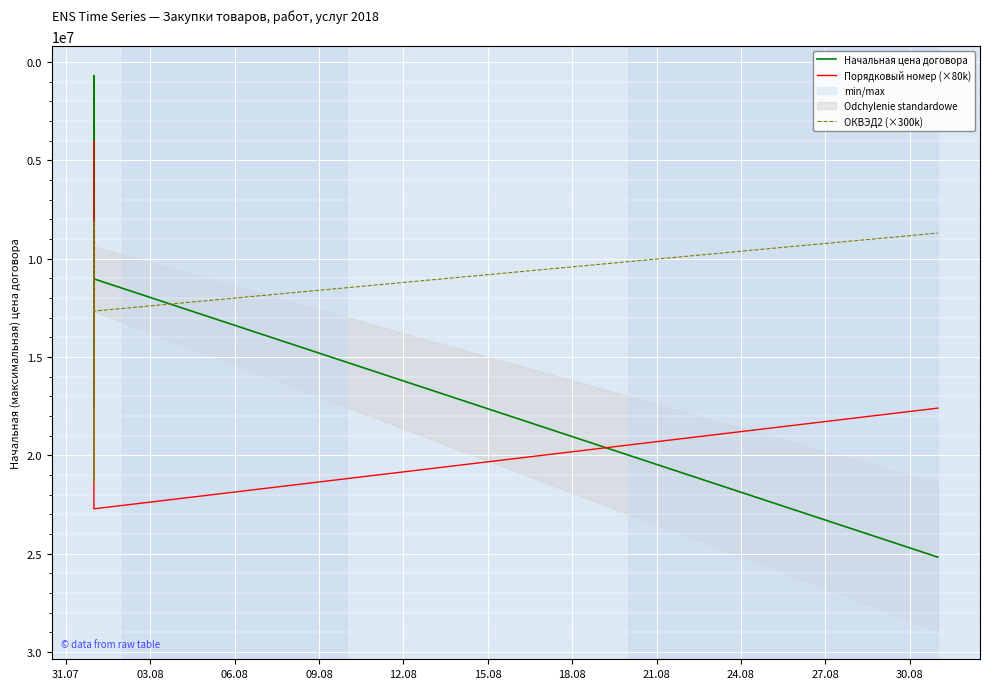

True or false: Порядковый номер (×80k) has a value of 22240000.0 at 06.08.

True